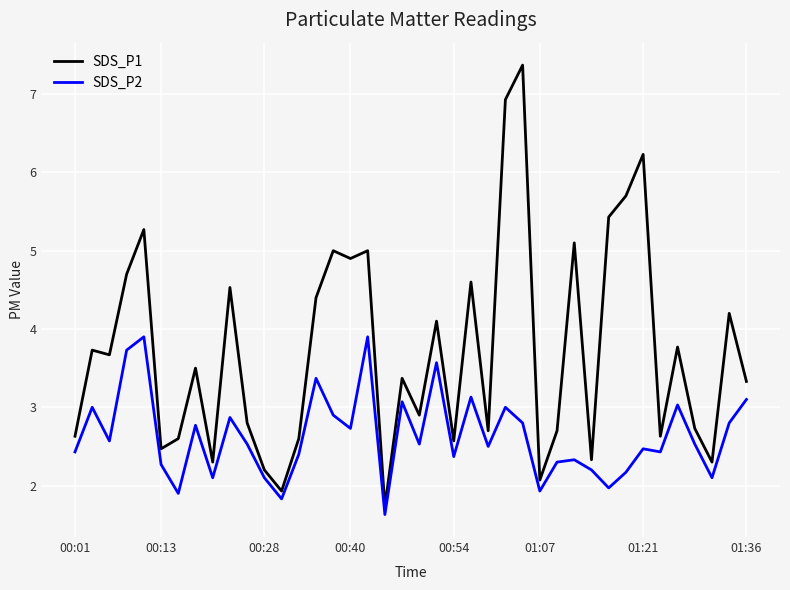

How many values in the SDS_P2 series are below 2?

5